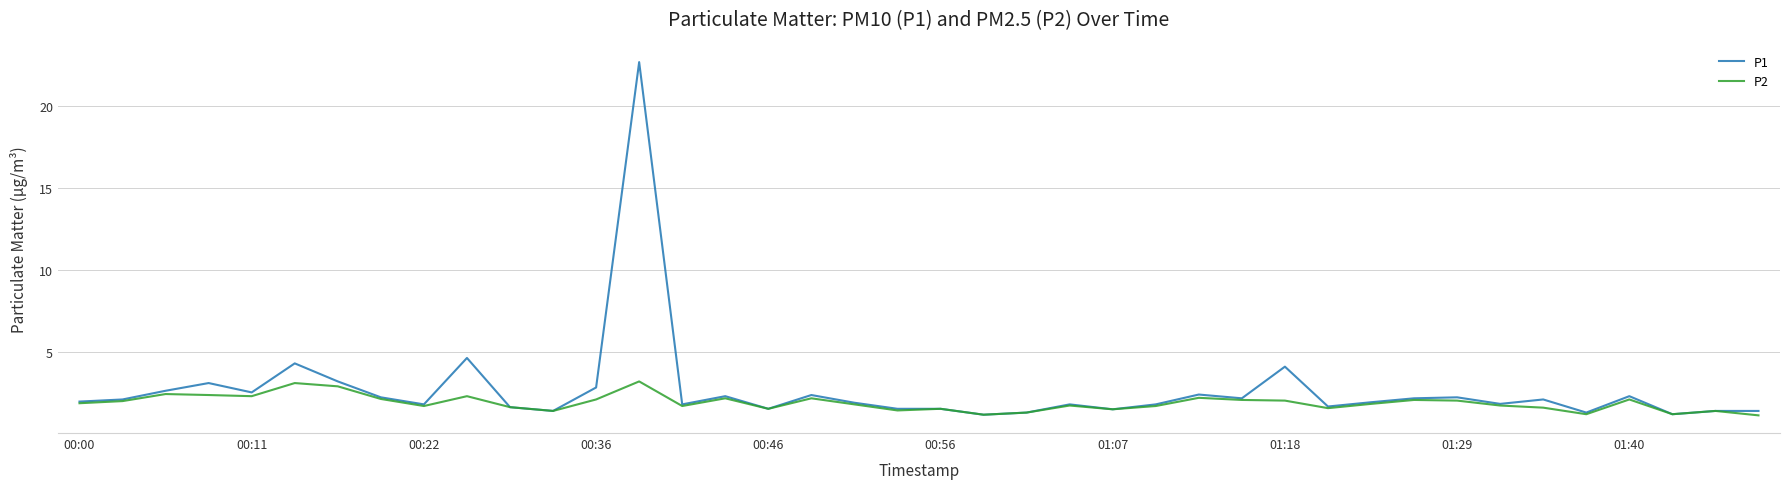

Which series has the largest range (max minus min)?

P1